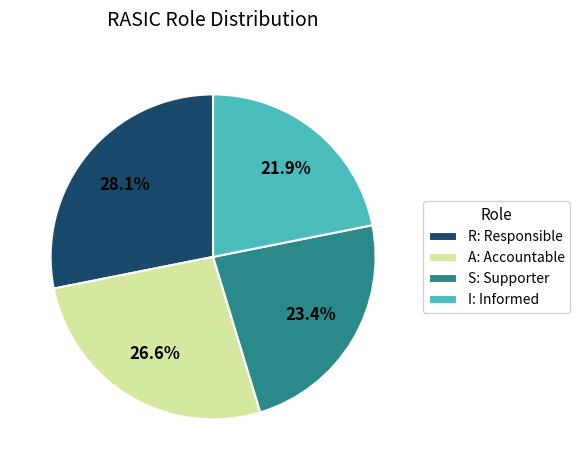

Approximately how many times larger is the value at I: Informed compared to A: Accountable?

0.8